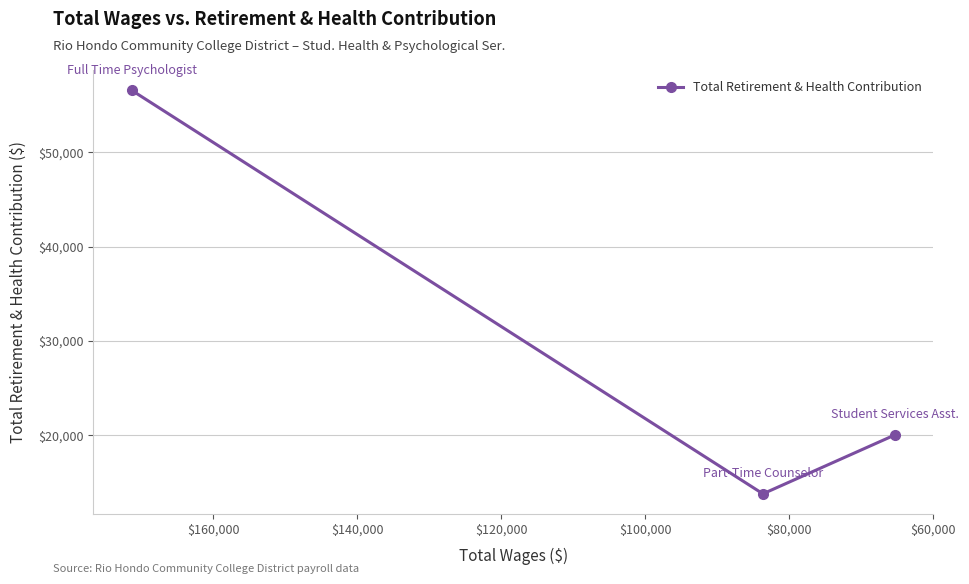

What is the average value?

30144